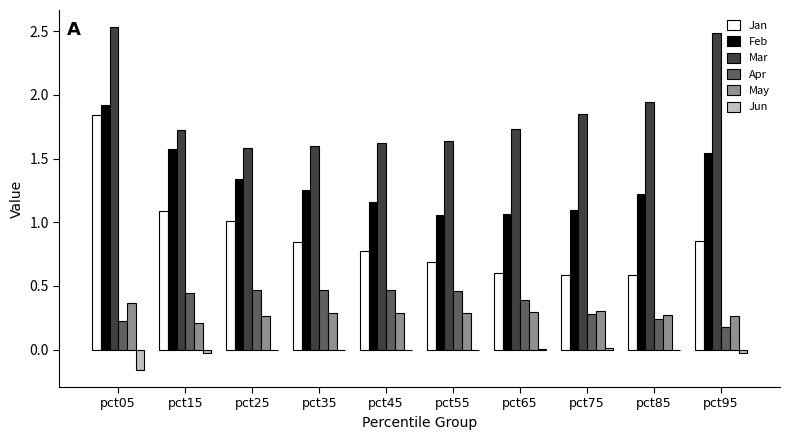

Between pct35 and pct95, which series saw the biggest shift?

Mar